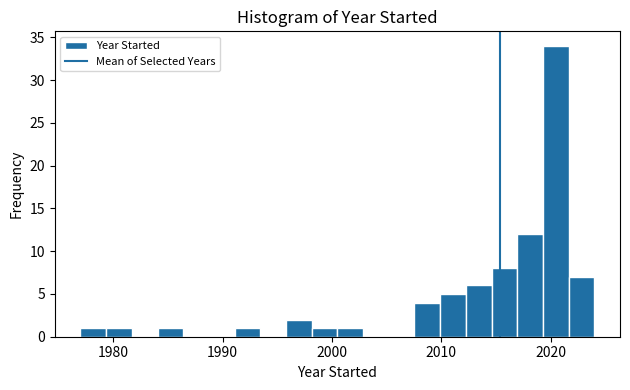

Around what value on the x-axis is the tallest bar? Give the approximate position of its centre, as read against the axis.

2020